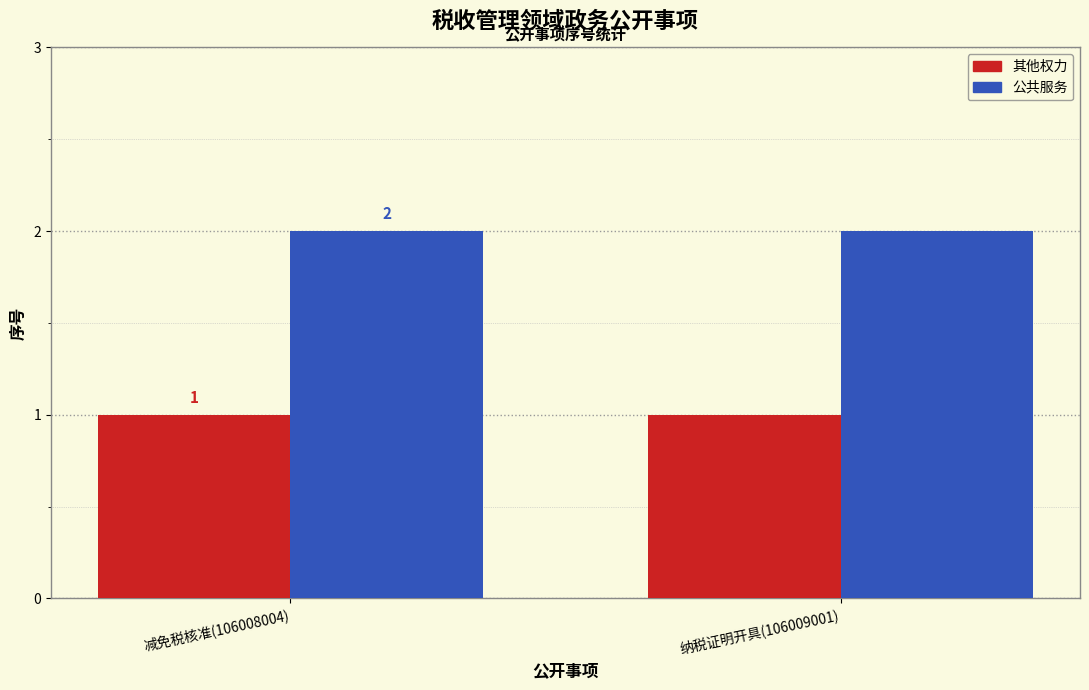

Which series has the largest total across all categories?

公共服务